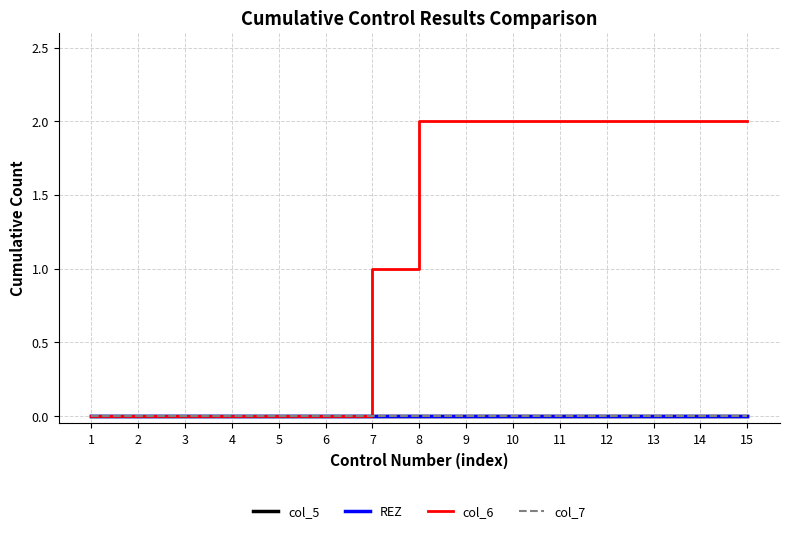

Rank the categories by col_7 value from lowest to highest.

1, 2, 3, 4, 5, 6, 7, 8, 9, 10, 11, 12, 13, 14, 15